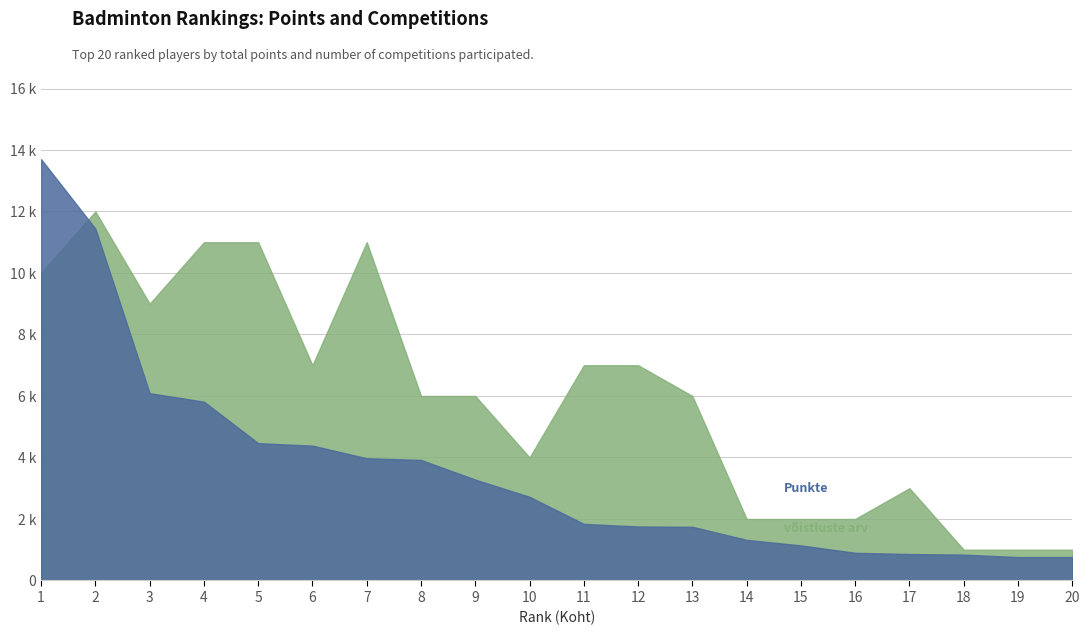

Reading right to left, list all the values displayed in this chart.

Punkte: 760	760	840	860	900	1140	1320	1745	1755	1840	2720	3280	3920	3975	4385	4465	5815	6090	11440	13700
võistluste arv: 1	1	1	3	2	2	2	6	7	7	4	6	6	11	7	11	11	9	12	10